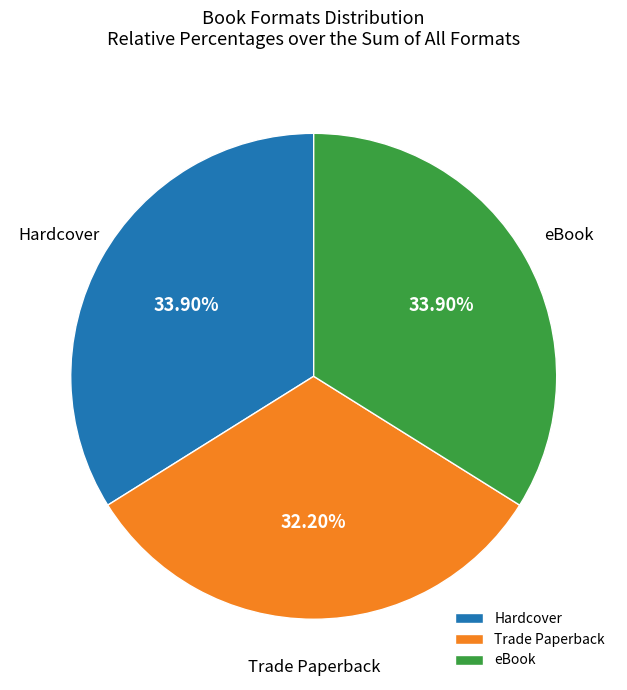

To the nearest percent, what portion does eBook represent?

34%